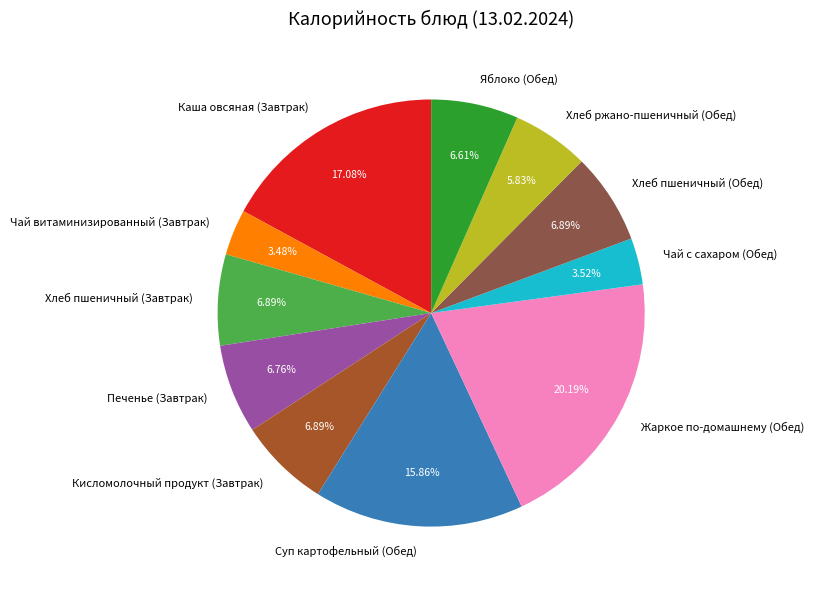

What percentage is NOT represented by Чай с сахаром (Обед)?

96.5%